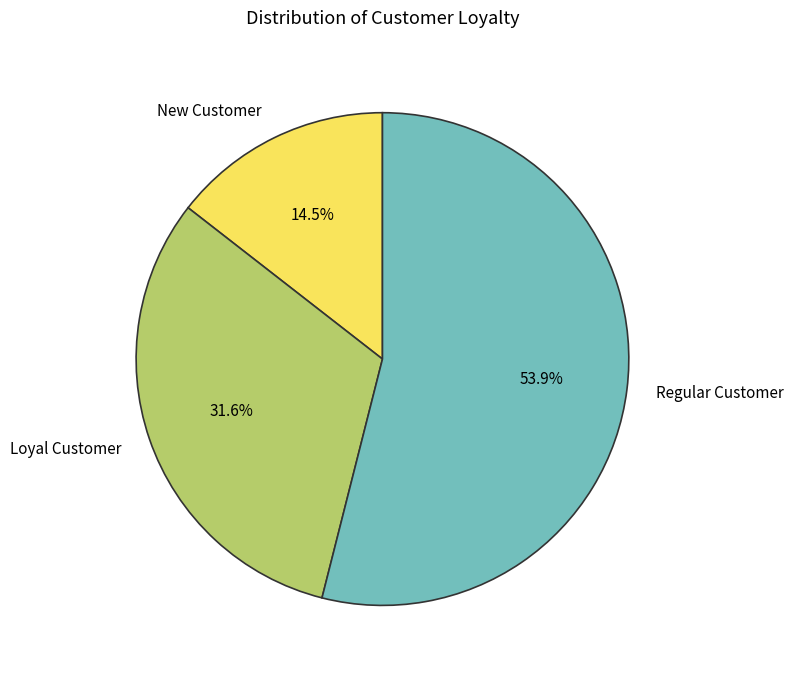

What is the ratio of the value at New Customer to the value at Loyal Customer?

0.5